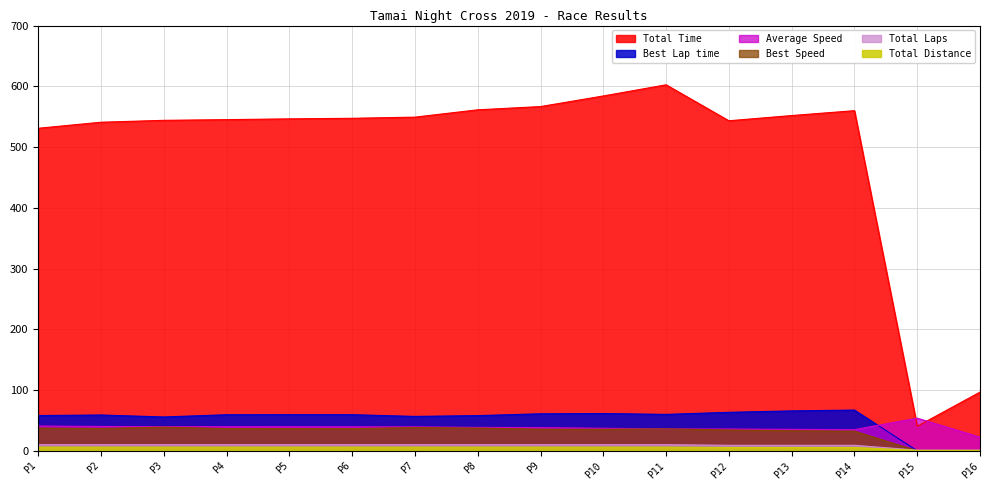

What is the maximum value shown in the chart?

602.5